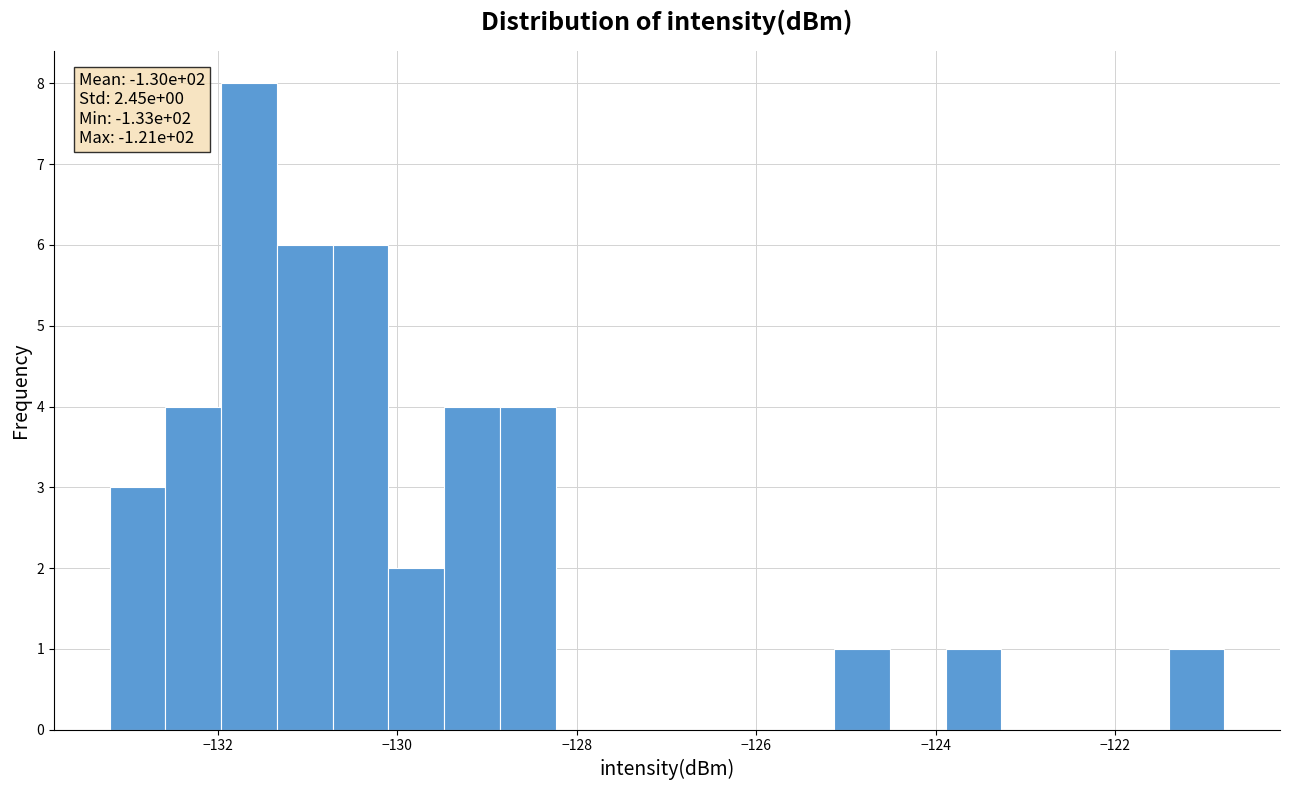

Read against the x-axis, roughly where is the centre of the tallest bar?

-131.6